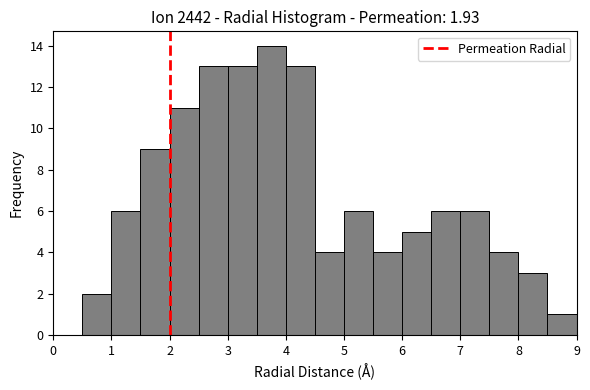

Reading left to right, list every bar in this chart as the range it spans on the x-axis followed by its height. The values are not printed on the chart, so give them approximately, as read against the axis.

0.0 to 0.5: 0
0.5 to 1.0: 2
1.0 to 1.5: 6
1.5 to 2.0: 9
2.0 to 2.5: 11
2.5 to 3.0: 13
3.0 to 3.5: 13
3.5 to 4.0: 14
4.0 to 4.5: 13
4.5 to 5.0: 4
5.0 to 5.5: 6
5.5 to 6.0: 4
6.0 to 6.5: 5
6.5 to 7.0: 6
7.0 to 7.5: 6
7.5 to 8.0: 4
8.0 to 8.5: 3
8.5 to 9.0: 1